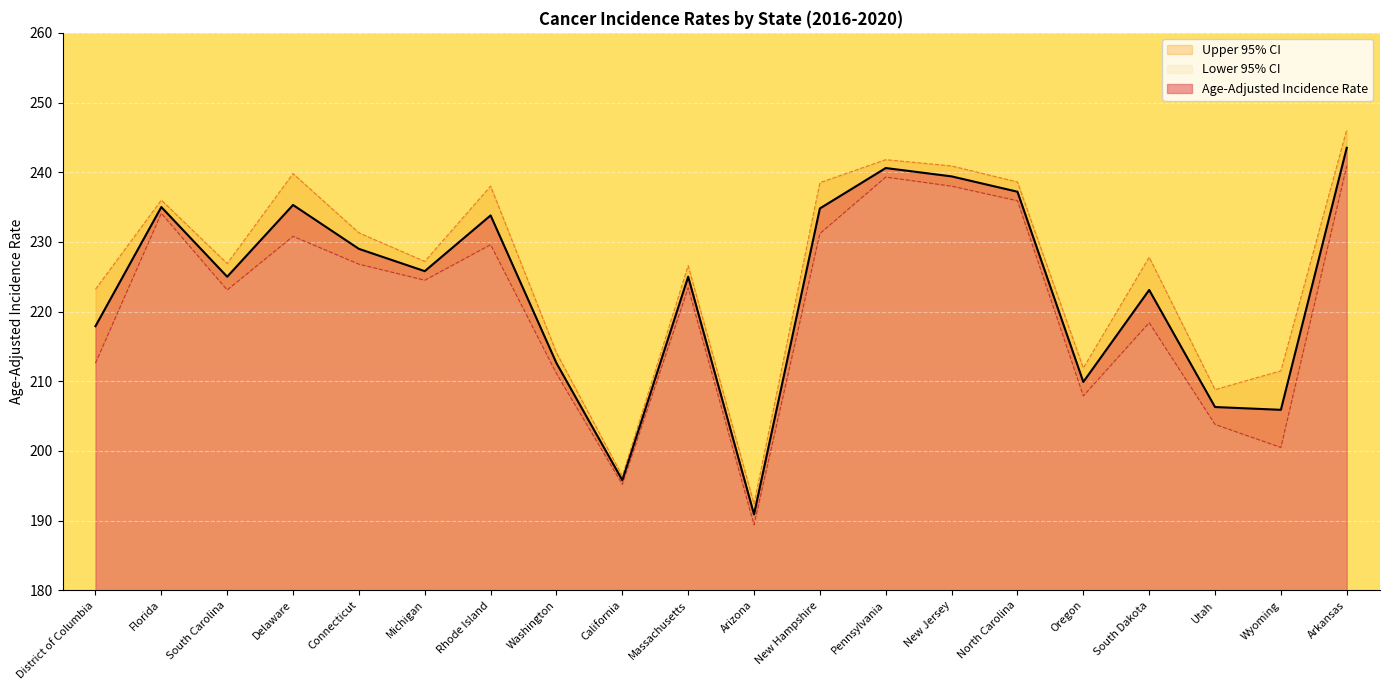

The Age-Adjusted Incidence Rate series shows 77.0 at California. True or false?

False